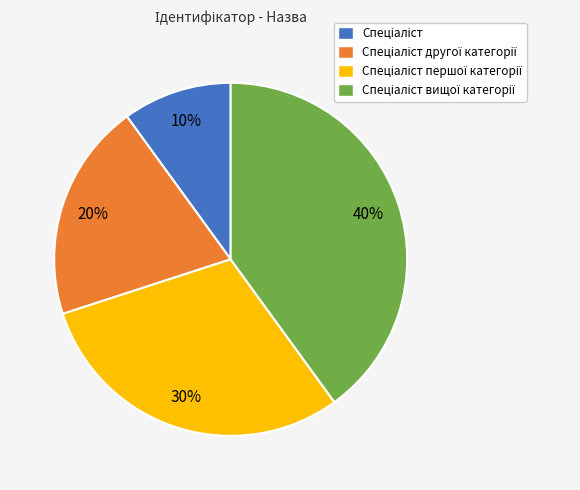

To the nearest percent, what is the difference between the largest and smallest slice percentages?

30%